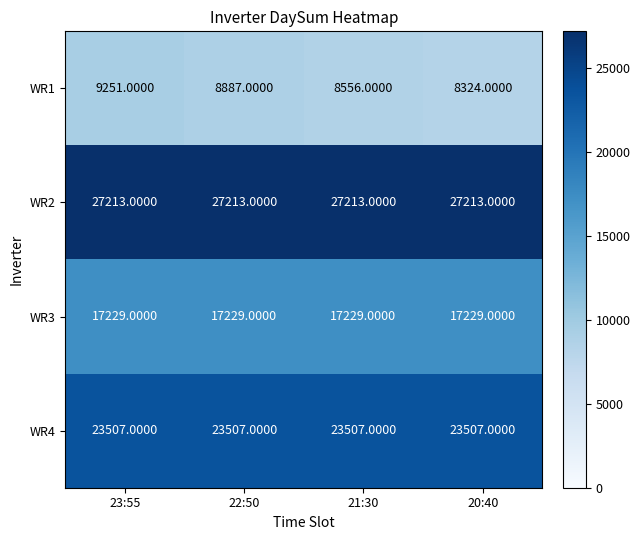

Which series has the largest range (max minus min)?

WR1